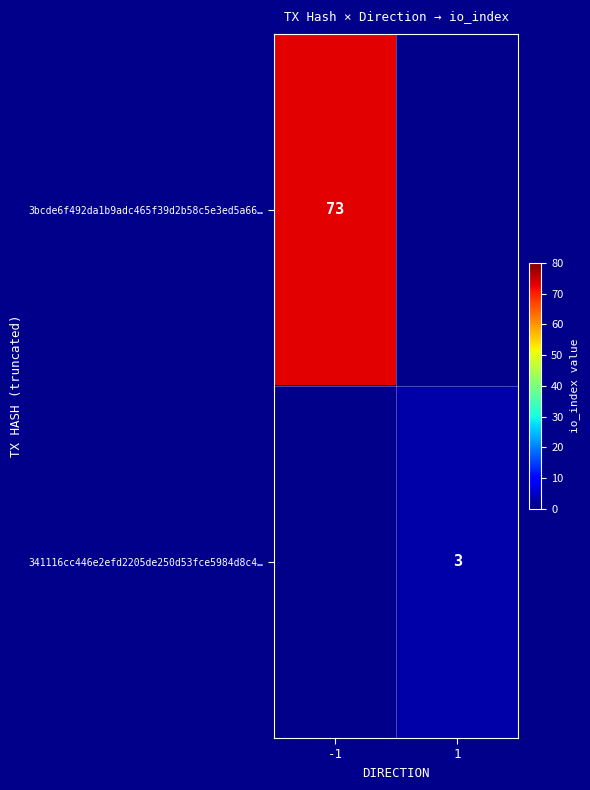

Is it true that 3bcde6f492da1b9adc465f39d2b58c5e3ed5a66… equals 39 at -1?

False